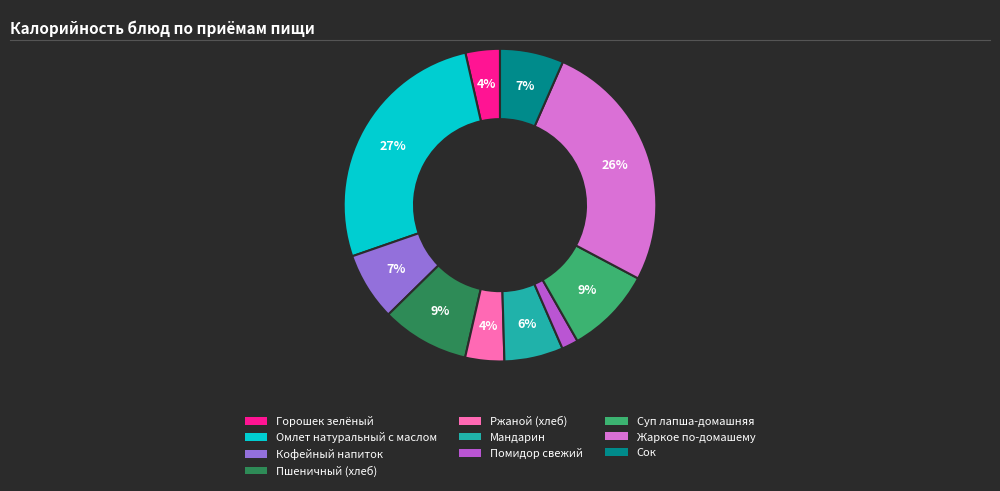

To the nearest percent, what portion does Омлет натуральный с маслом represent?

27%